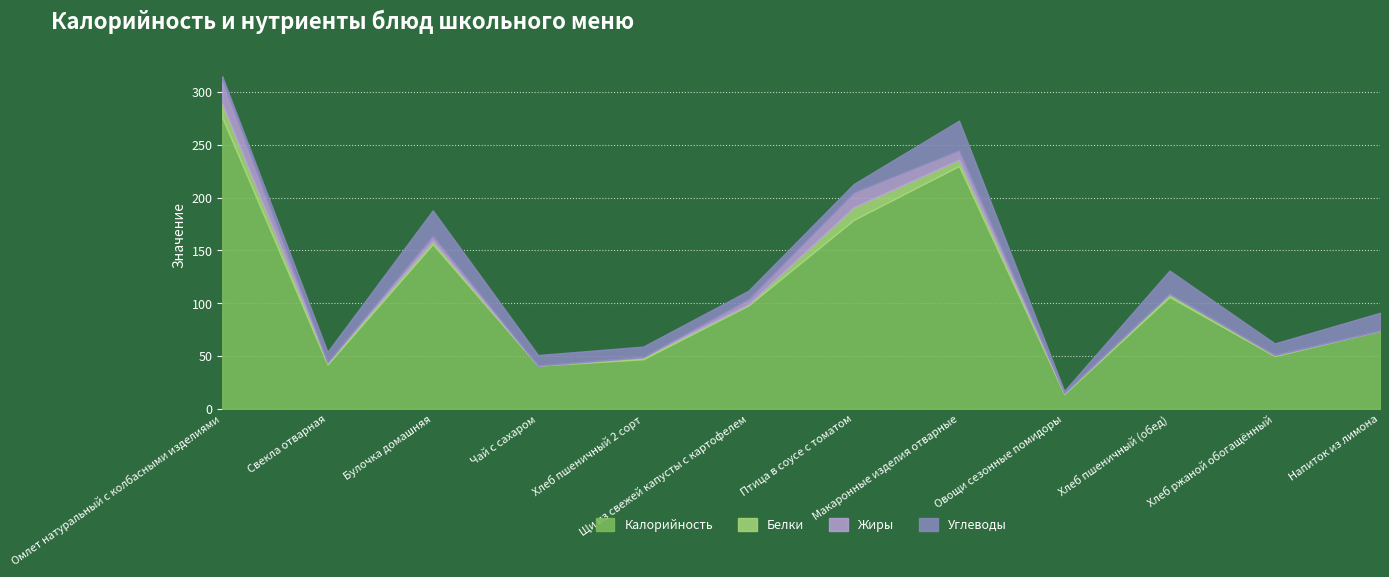

True or false: Калорийность has a value of 14 at Овощи сезонные помидоры.

True